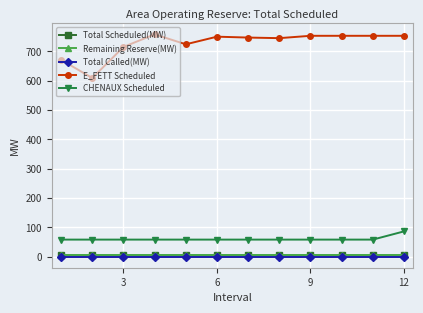

What are all the series names shown in the legend?

Total Scheduled(MW), Remaining Reserve(MW), Total Called(MW), E_FETT Scheduled, CHENAUX Scheduled